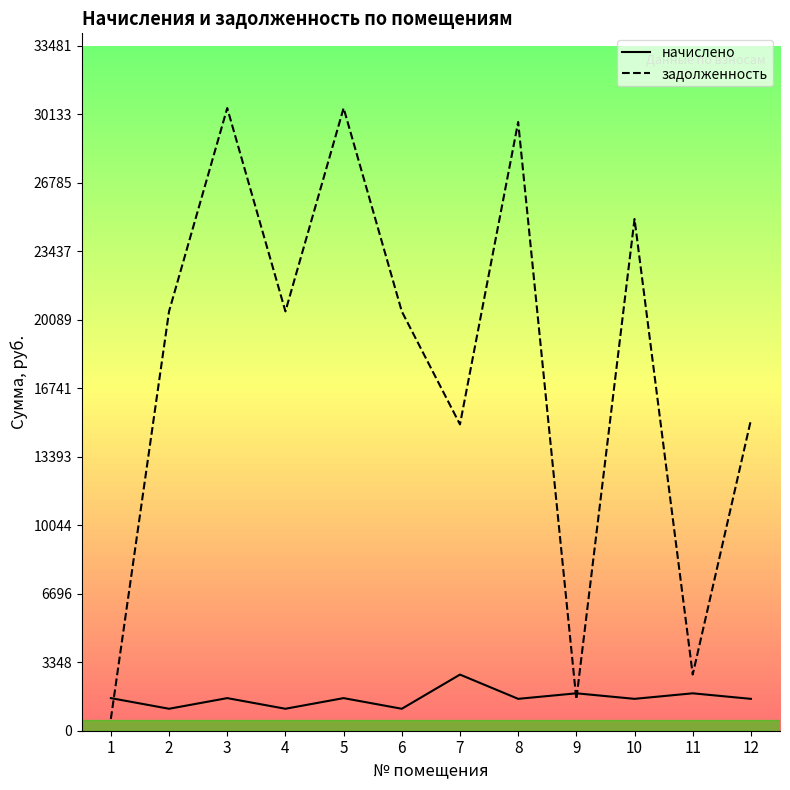

List the series in order of their overall mean, lowest first.

начислено, задолженность